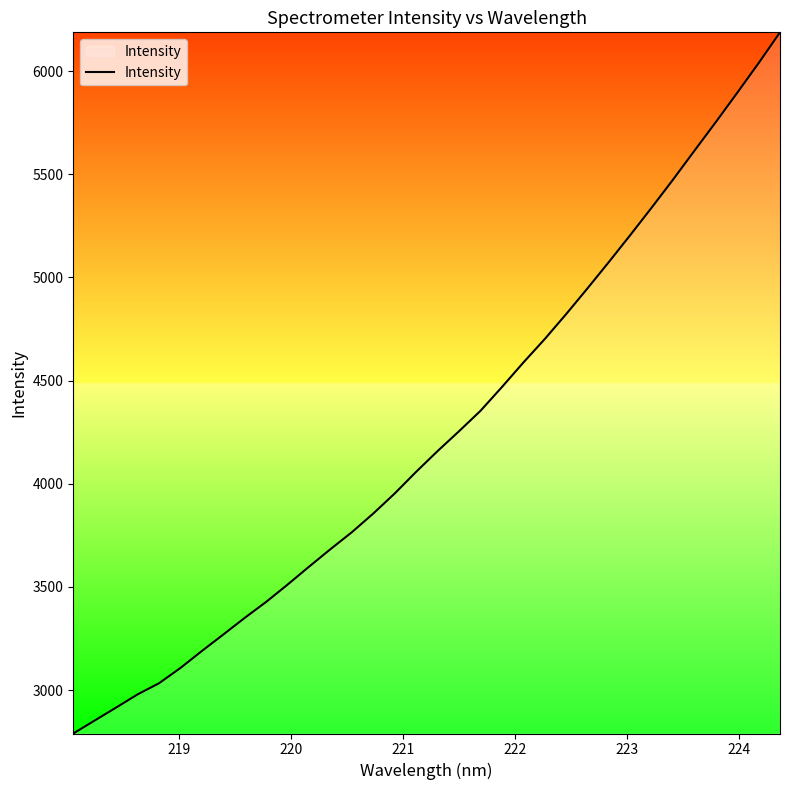

What is the maximum value shown in the chart?

6188.1